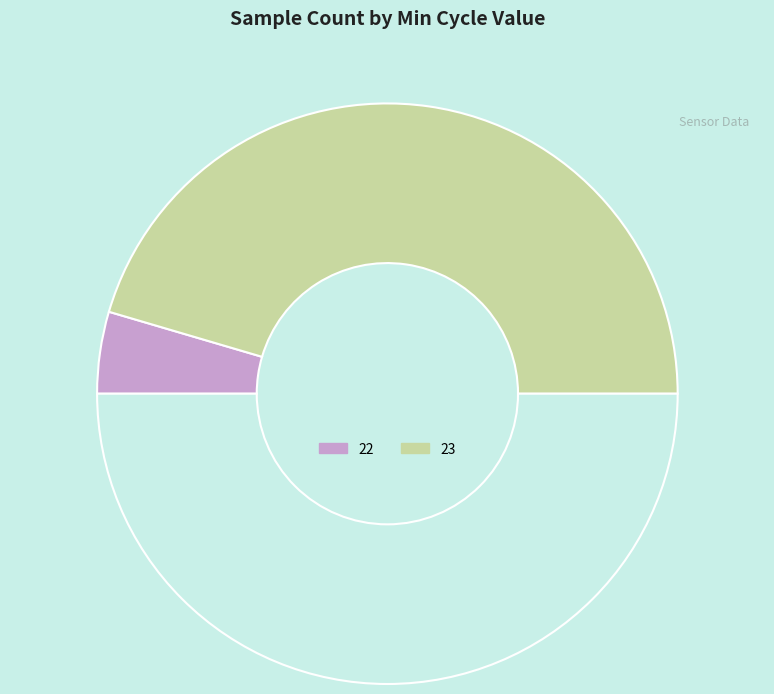

How many slices are in this pie chart?

3